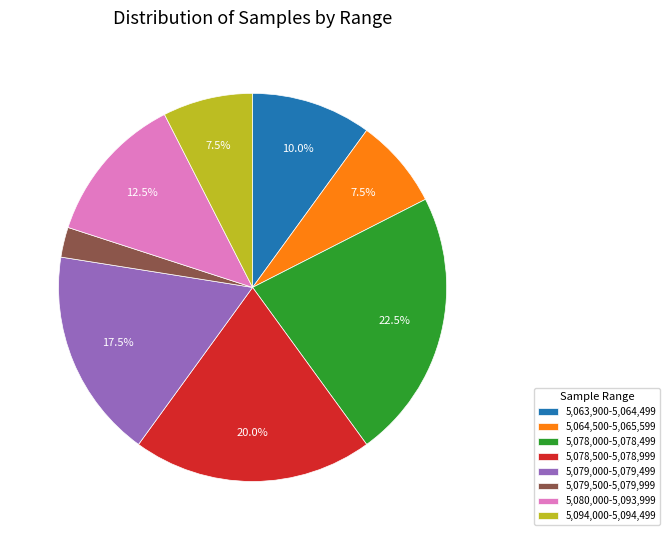

Which category has the biggest portion of the pie?

5,078,000-5,078,499